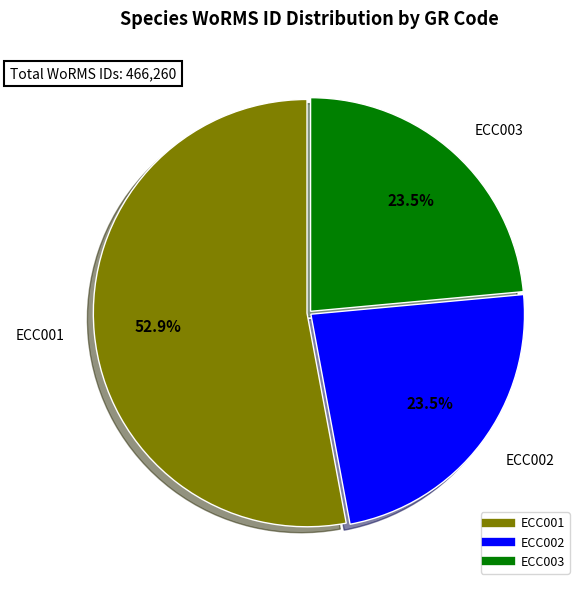

What is the largest slice in the pie chart?

ECC001